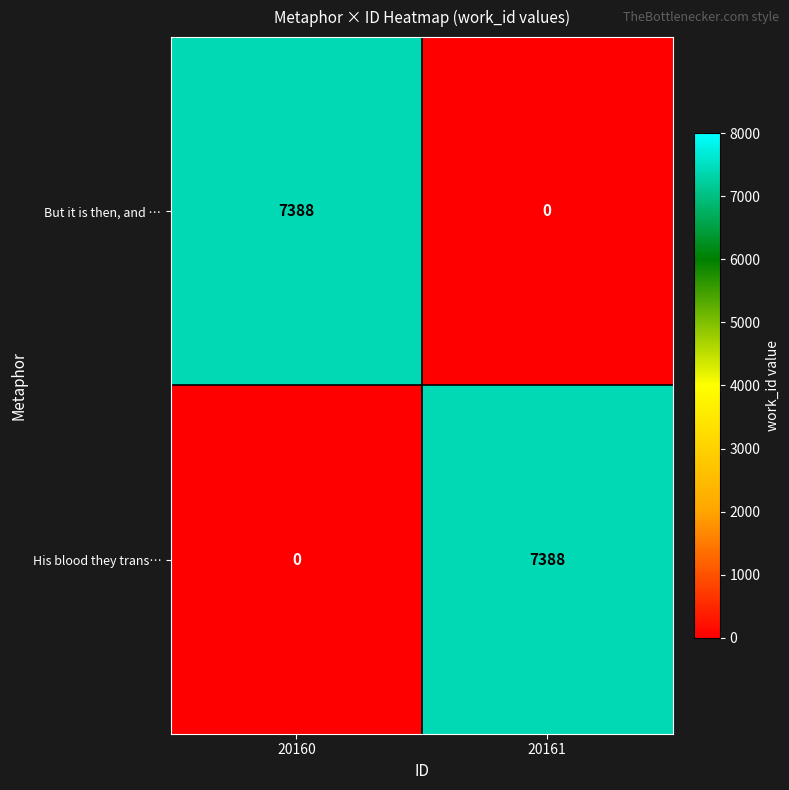

Reading left to right, extract all data points from this chart.

But it is then, and …: 20160=7388	20161=0
His blood they trans…: 20160=0	20161=7388